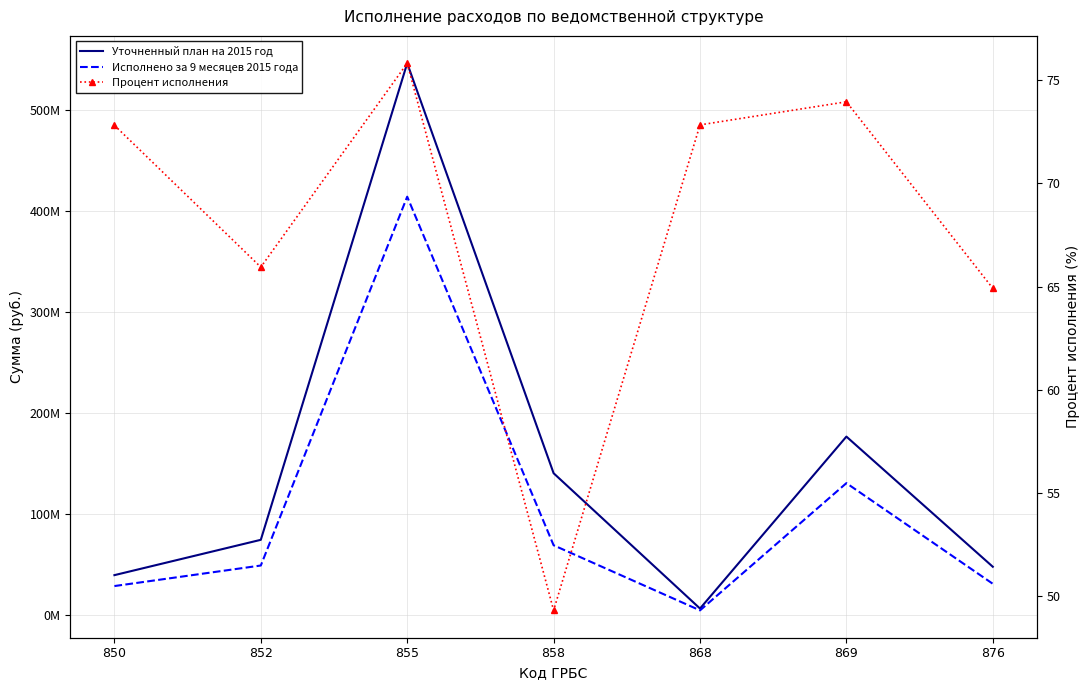

What is the difference between the highest and lowest values at 852?

74753144.1